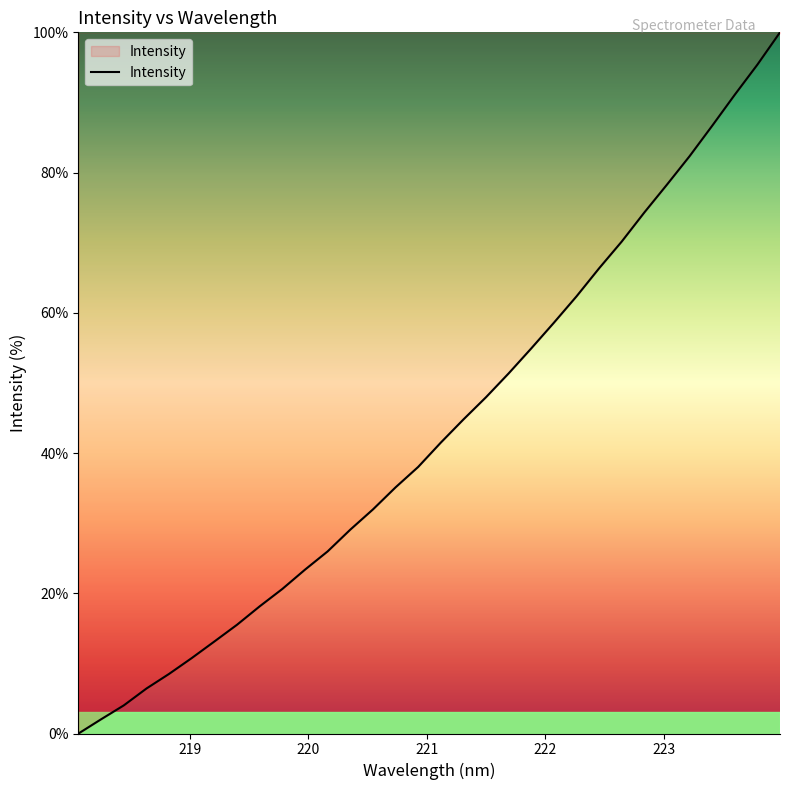

What is the difference between the maximum and minimum values?

100.0